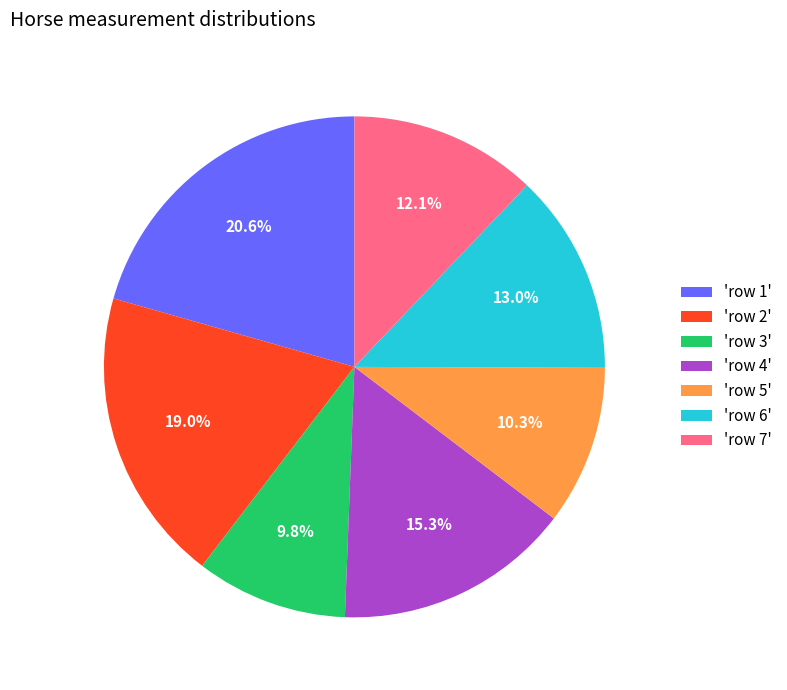

Which category has the biggest portion of the pie?

'row 1'